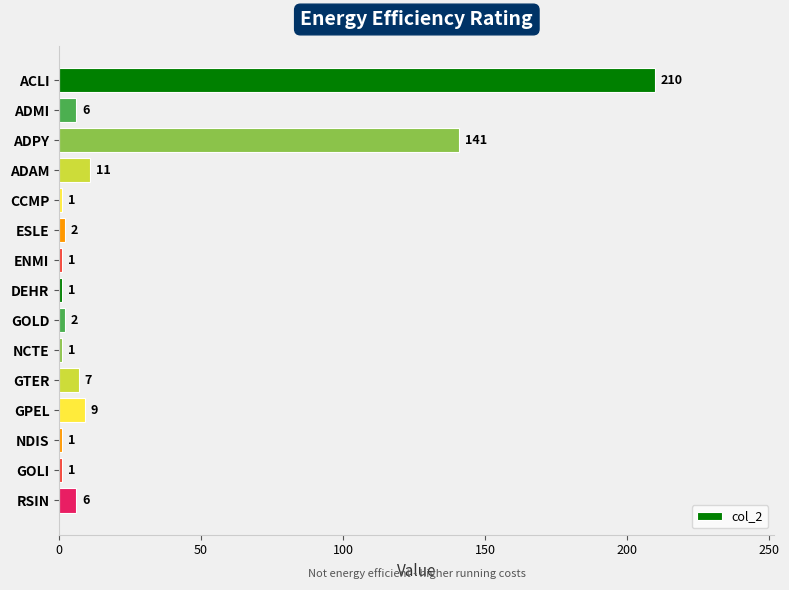

What is the smallest value displayed?

1